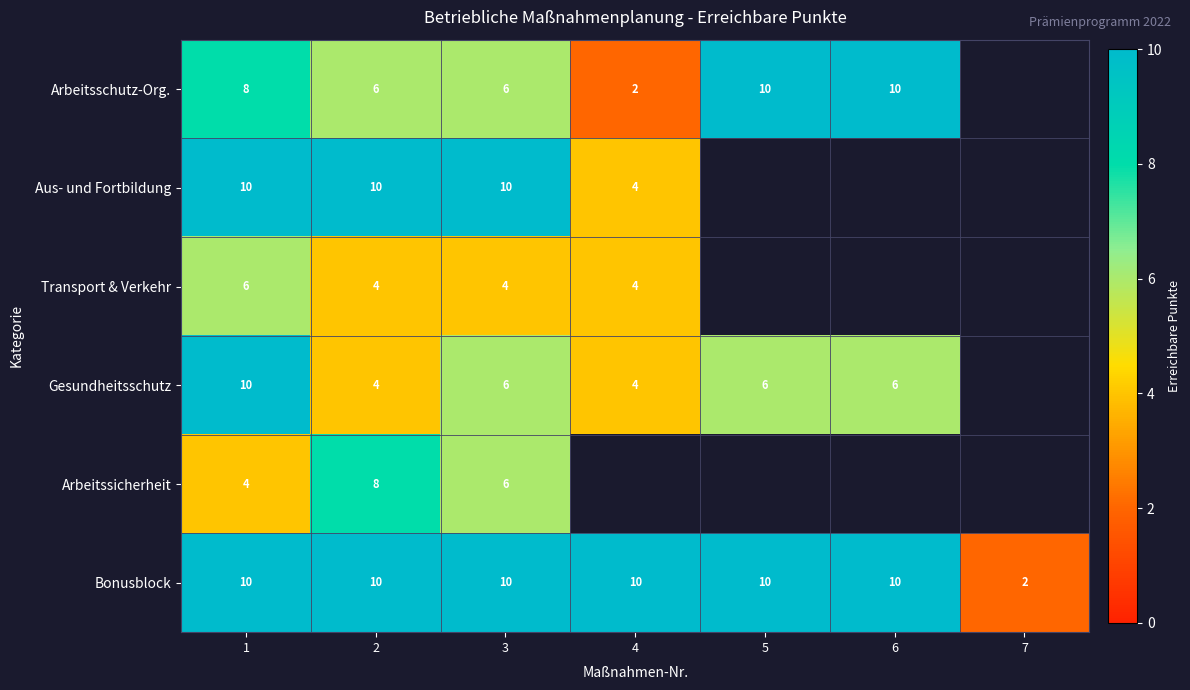

Count the number of data series in this chart.

6